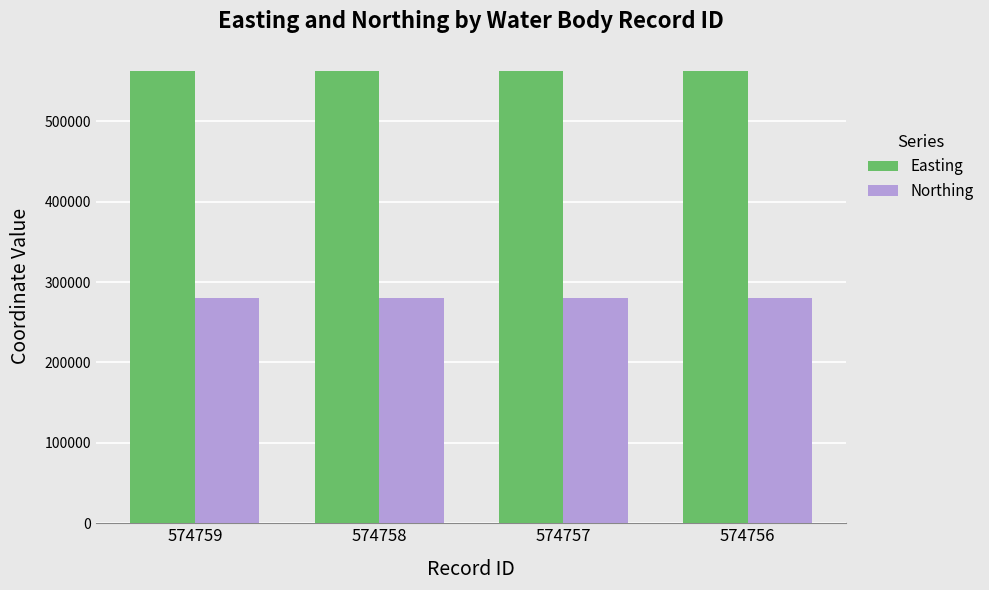

Reading left to right, what are all the values shown in this chart?

Easting: 574759=562003	574758=562003	574757=562003	574756=562003
Northing: 574759=280614	574758=280614	574757=280614	574756=280614